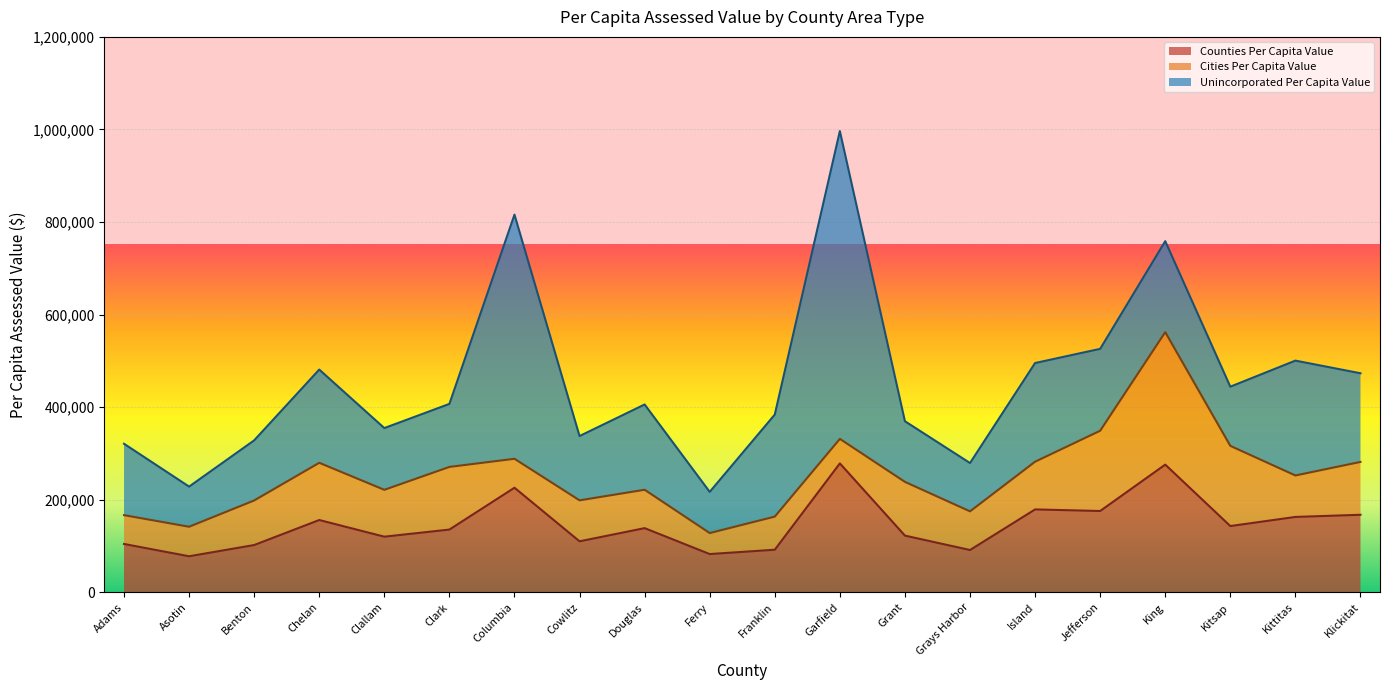

At which category does Counties Per Capita Value (line) reach its first local peak?

Chelan